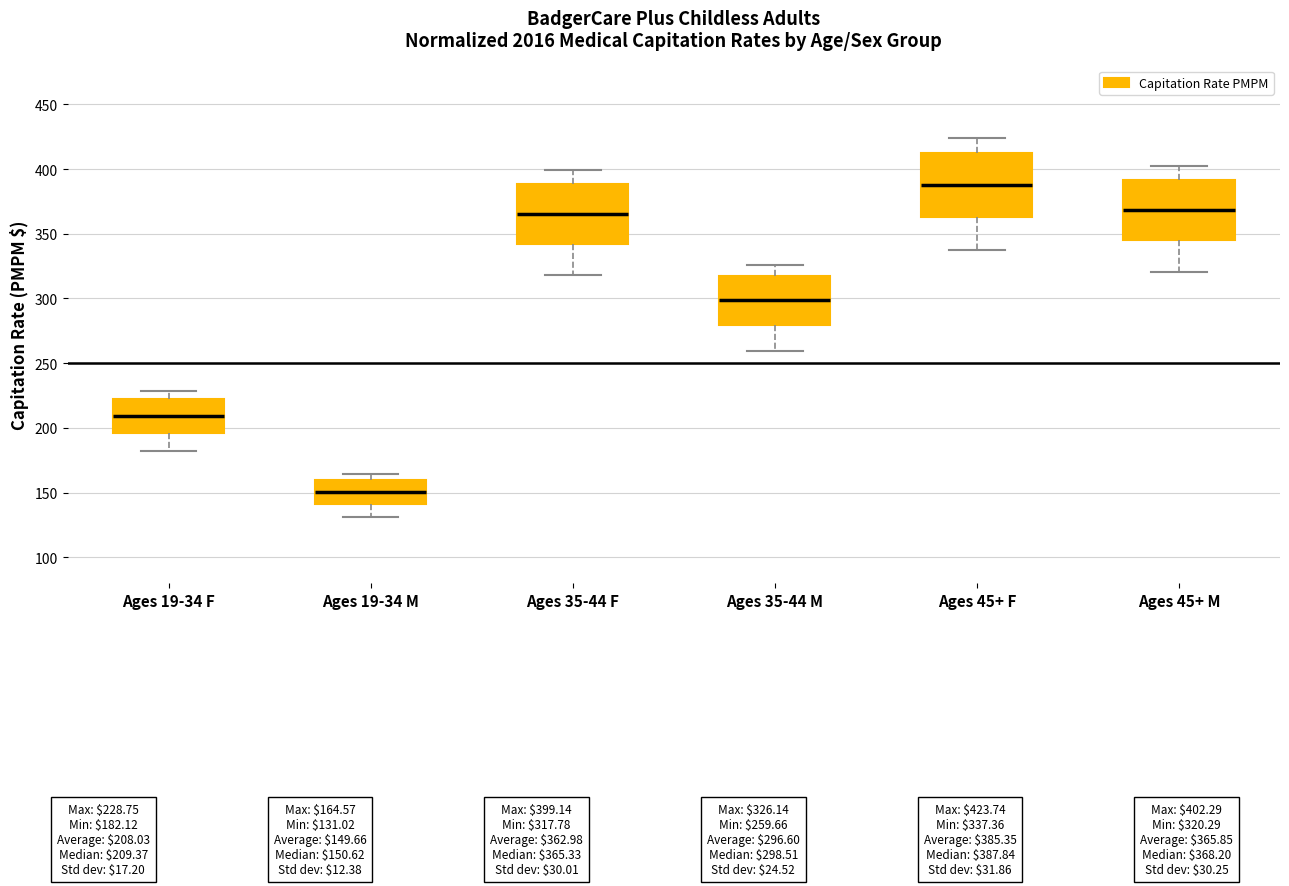

Where is the lower edge of the box for Ages 45+ M on the y-axis? The values are not printed on the chart, so give them approximately, as read against the axis.

345